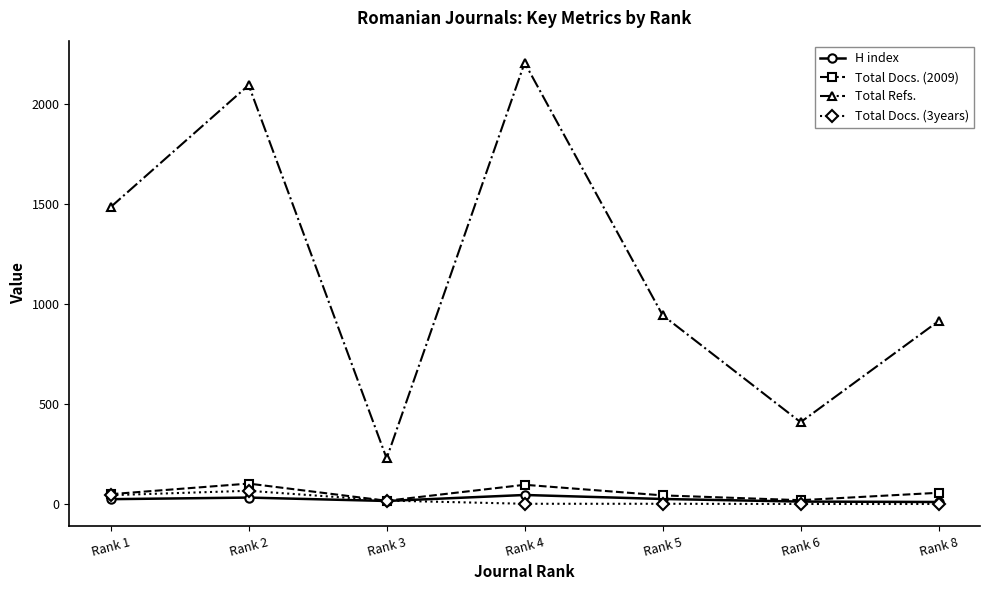

Is it true that Total Docs. (2009) equals 102 at Rank 2?

True